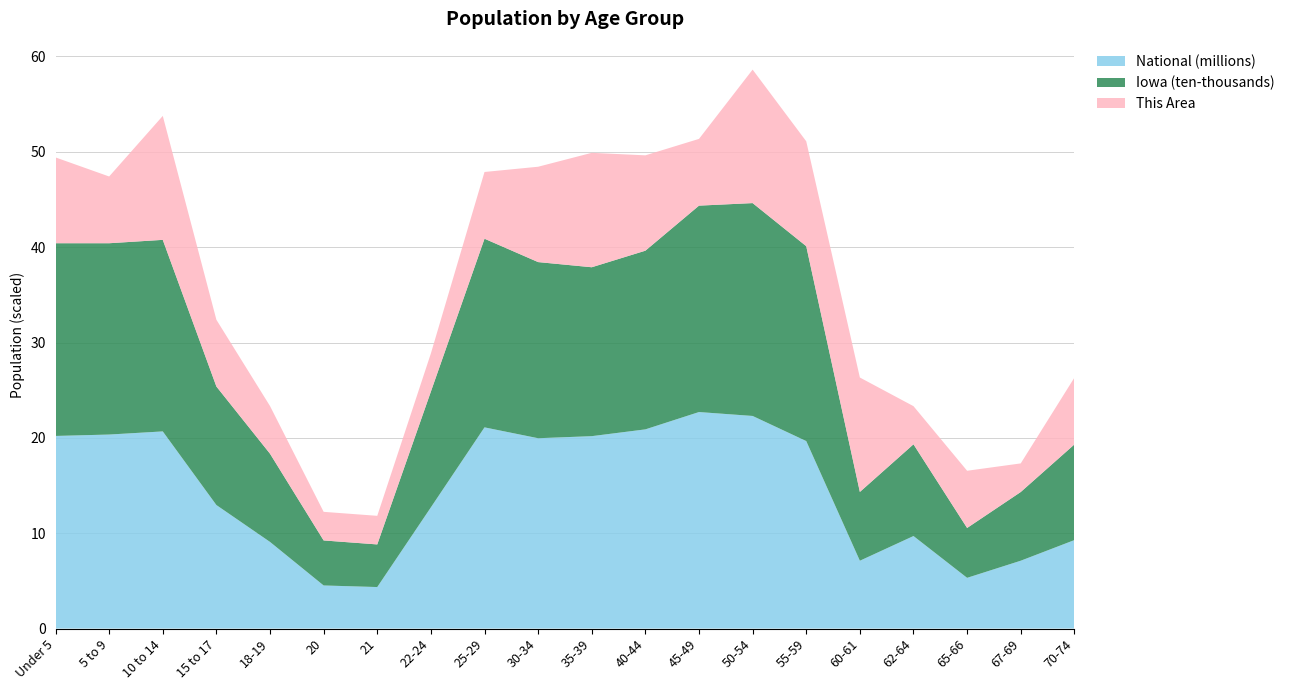

Reading right to left, what are all the values shown in this chart?

This Area: 70-74=7	67-69=3	65-66=6	62-64=4	60-61=12	55-59=11	50-54=14	45-49=7	40-44=10	35-39=12	30-34=10	25-29=7	22-24=4	21=3	20=3	18-19=5	15 to 17=7	10 to 14=13	5 to 9=7	Under 5=9
Iowa: 70-74=100291	67-69=72061	65-66=52304	62-64=96205	60-61=72152	55-59=204393	50-54=223244	45-49=216482	40-44=187400	35-39=177148	30-34=184740	25-29=197843	22-24=121428	21=44695	20=47227	18-19=92517	15 to 17=124320	10 to 14=200904	5 to 9=200646	Under 5=202123
National: 70-74=9278166	67-69=7115361	65-66=5319902	62-64=9704197	60-61=7113727	55-59=19664805	50-54=22298125	45-49=22708591	40-44=20890964	35-39=20179642	30-34=19962099	25-29=21101849	22-24=12712576	21=4354294	20=4519129	18-19=9086089	15 to 17=12954254	10 to 14=20677194	5 to 9=20348657	Under 5=20201362